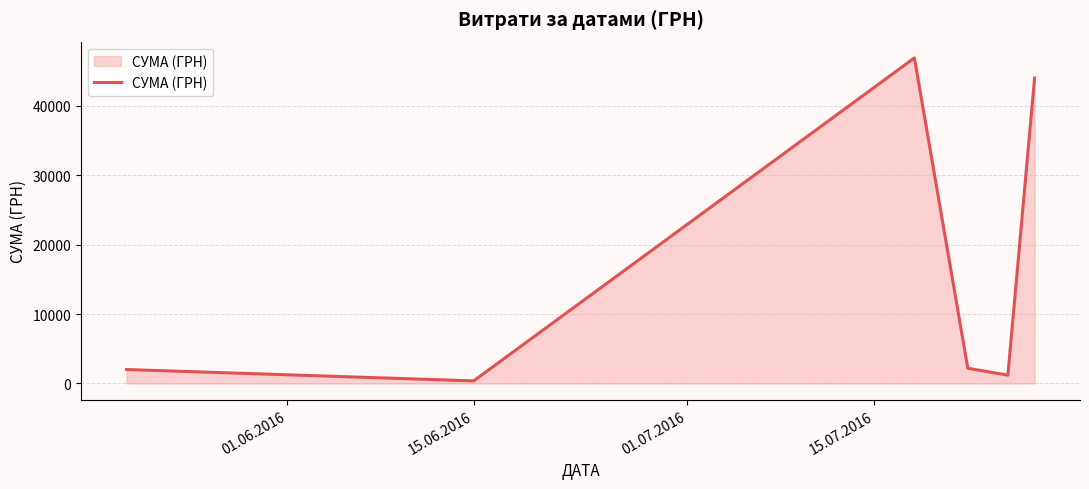

How many interior local peaks (higher than both neighbors) does the data have?

1